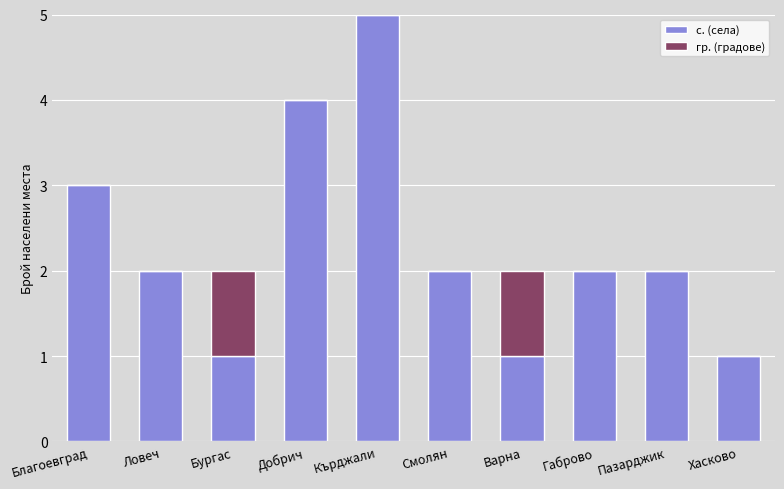

True or false: с. (села) has a value of 7 at Кърджали.

False